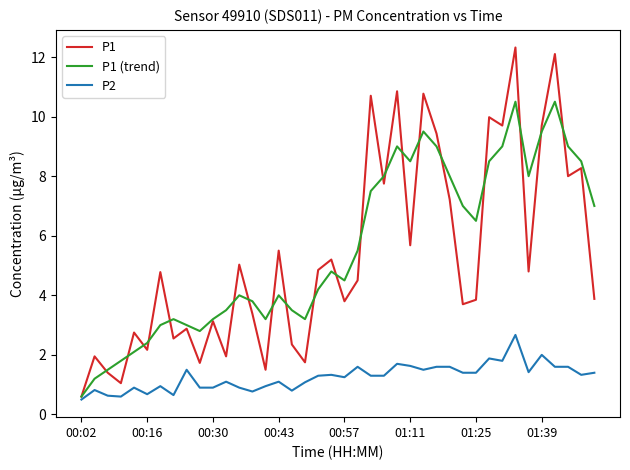

Rank the series by their maximum value, from lowest to highest.

P2, P1 (trend), P1